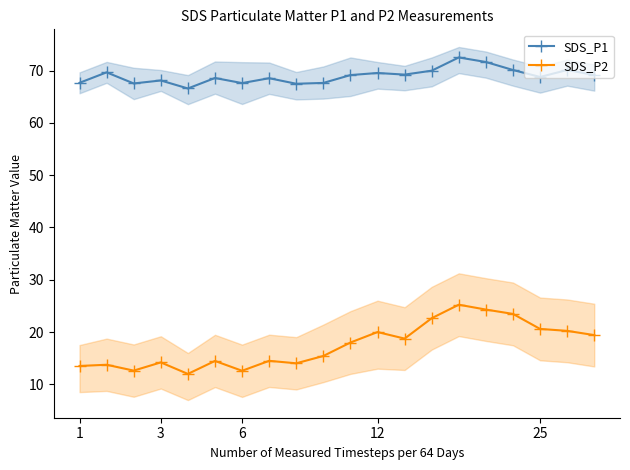

Is it true that SDS_P1 equals 67.7 at 1?

True